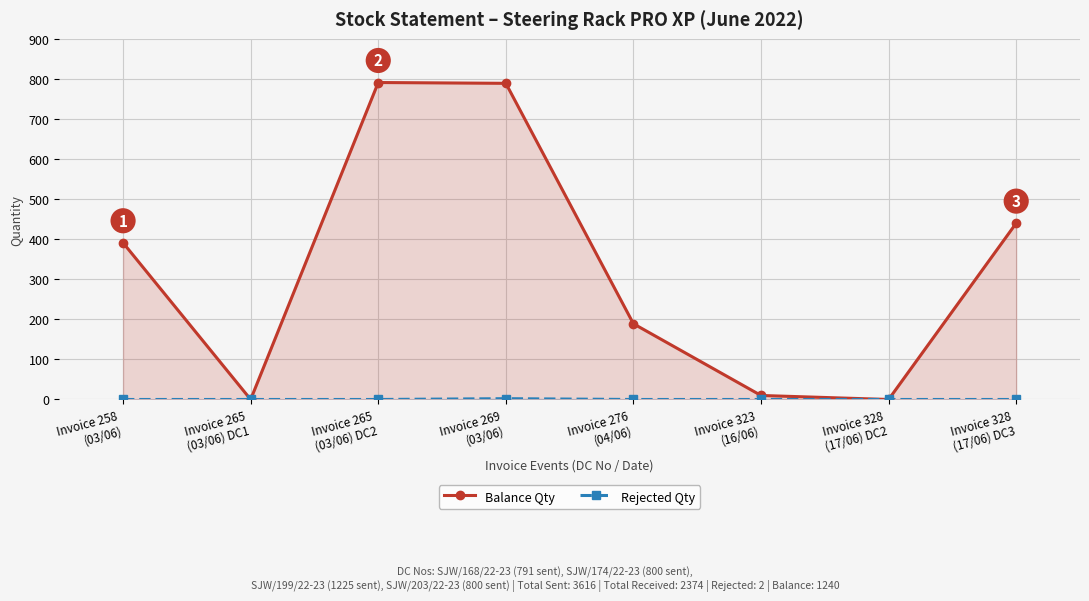

Which category has the lowest value across all series?

Invoice 265
(03/06) DC1